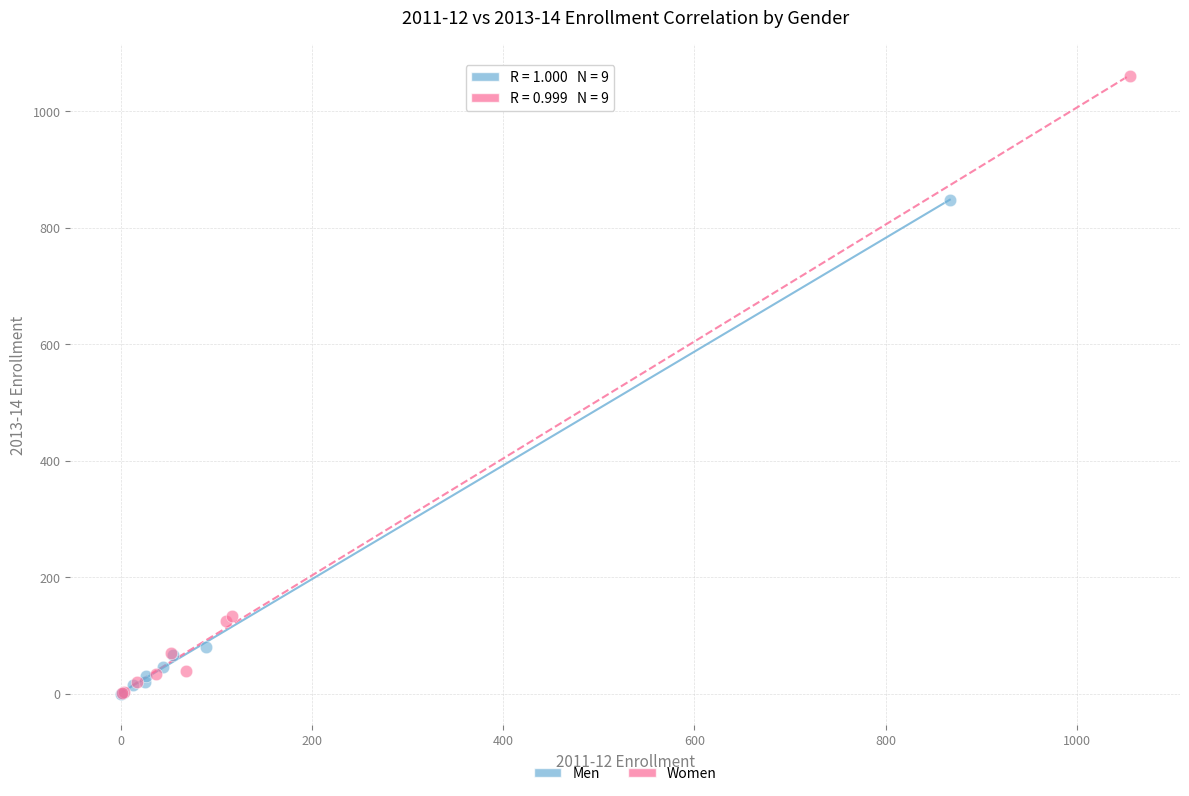

Which series reaches the maximum Y coordinate?

Women